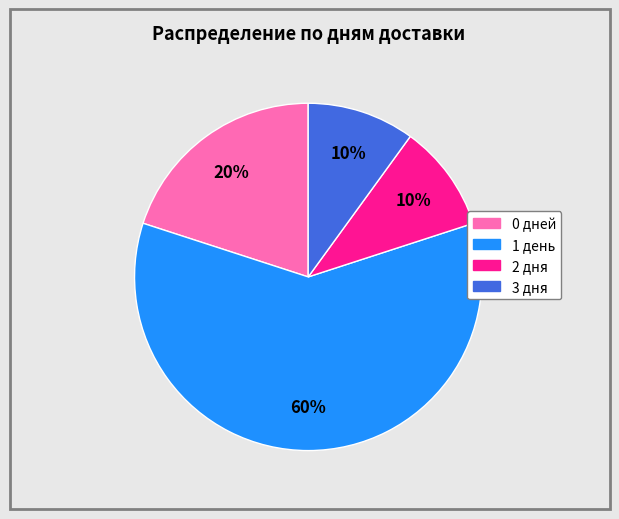

To the nearest percent, what is the difference between the largest and smallest slice percentages?

50%